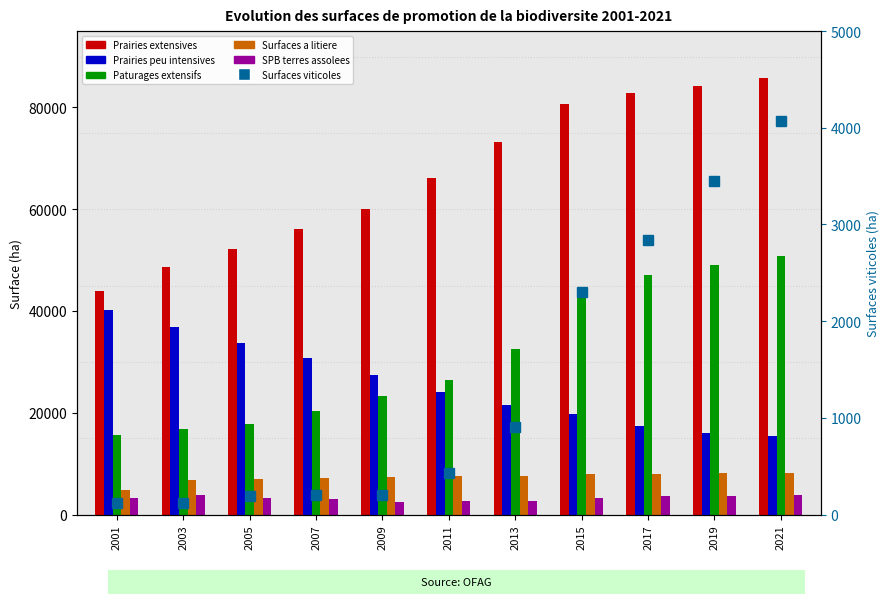

List the series in order of their peak value, lowest first.

SPB terres assolees, Surfaces viticoles, Surfaces a litiere, Prairies peu intensives, Paturages extensifs, Prairies extensives